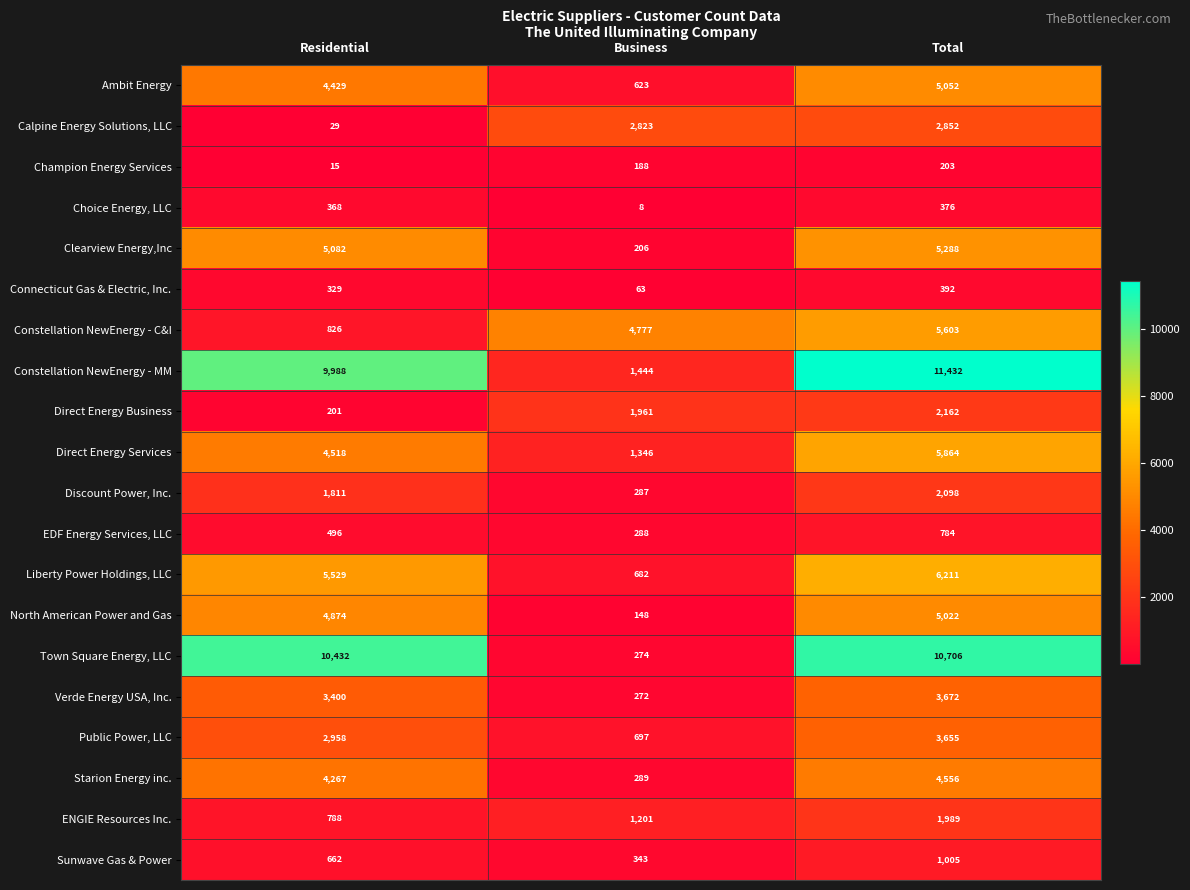

Which series has the widest spread of values?

Town Square Energy, LLC